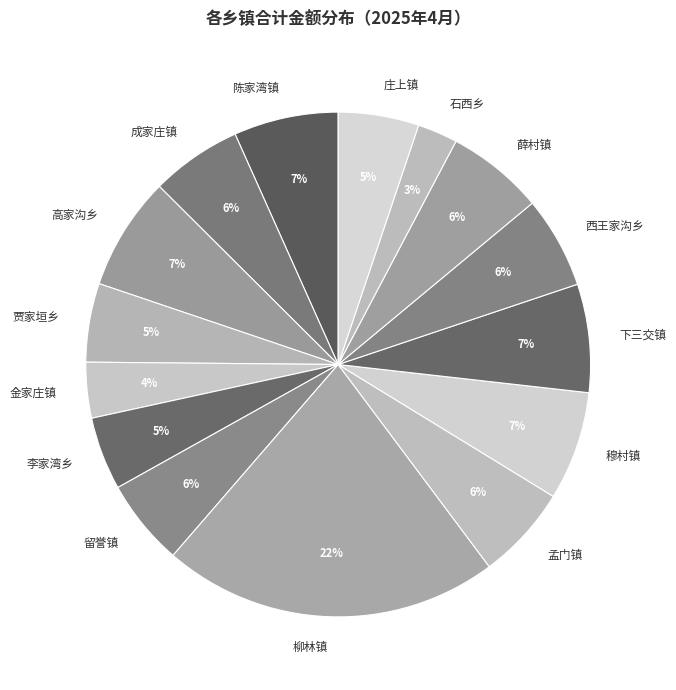

True or false: 留誉镇 accounts for 1% of the total.

False